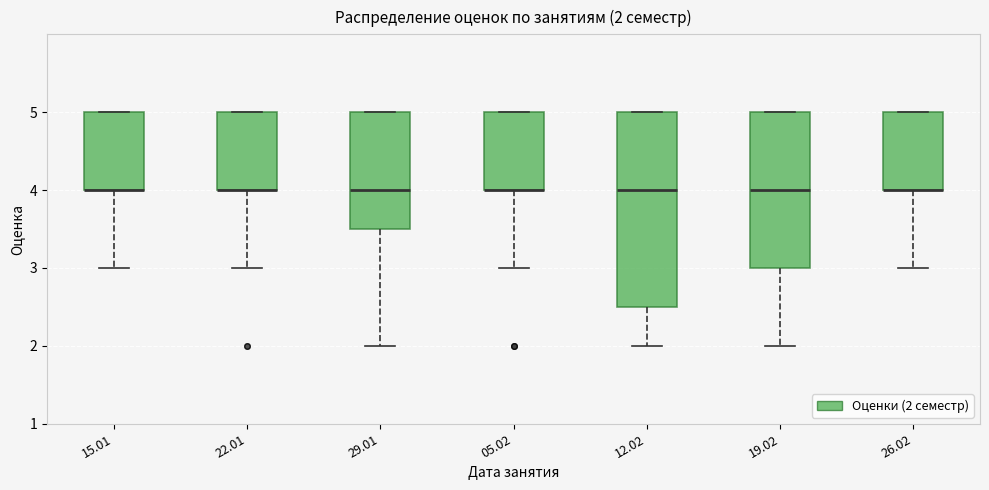

Which box is the tallest, from its lower edge to its upper edge?

12.02